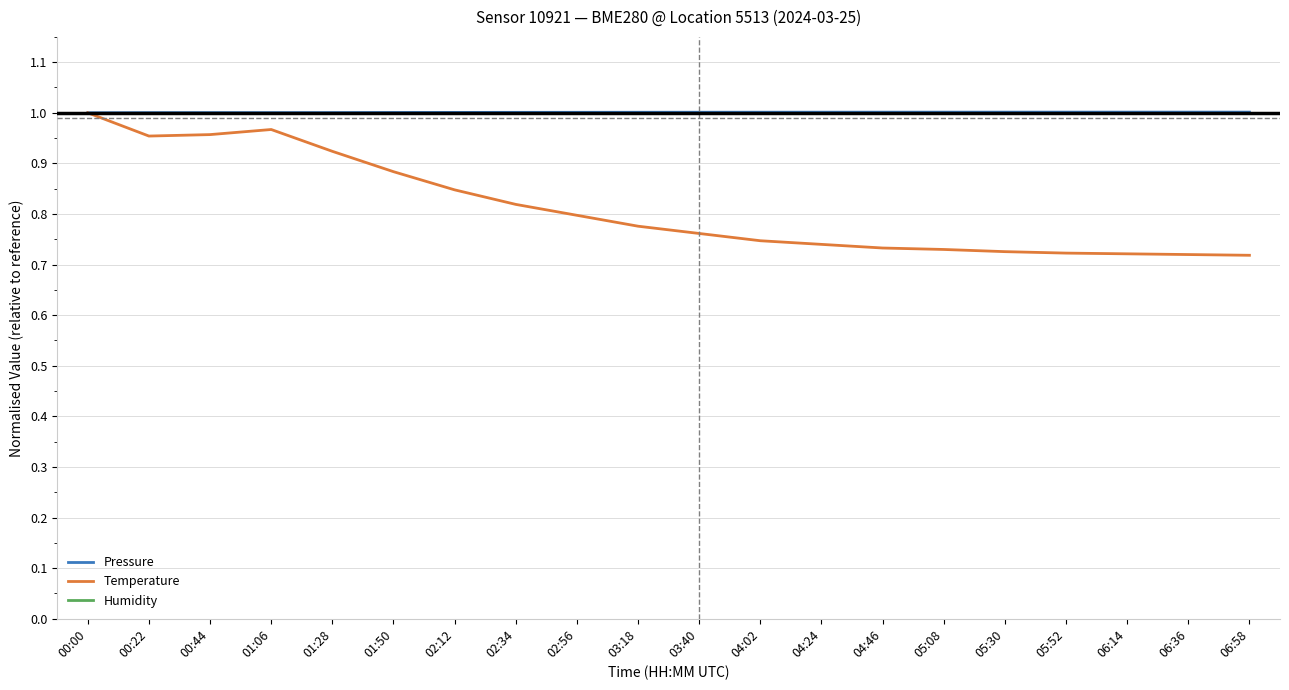

What are all the series names shown in the legend?

Pressure, Temperature, Humidity